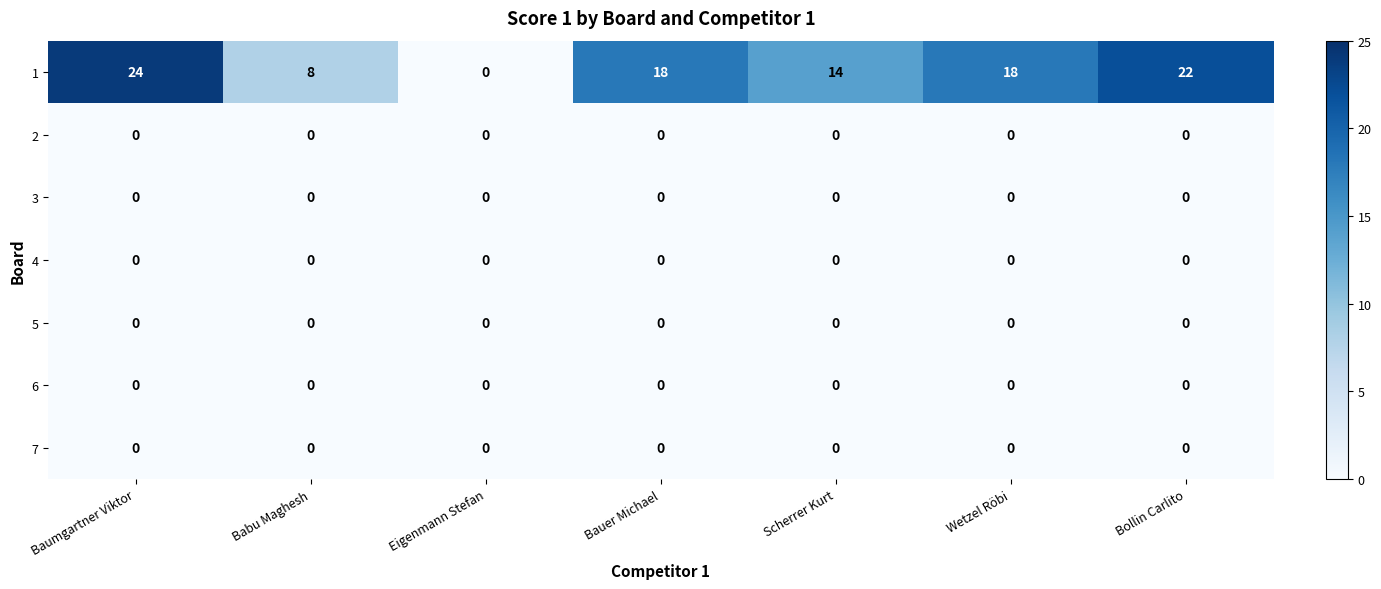

What is the total value across all series at Bauer Michael?

18